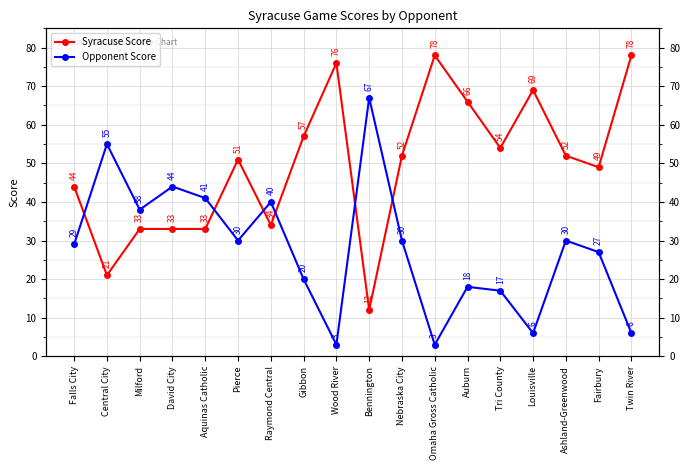

What is the maximum value shown in the chart?

78